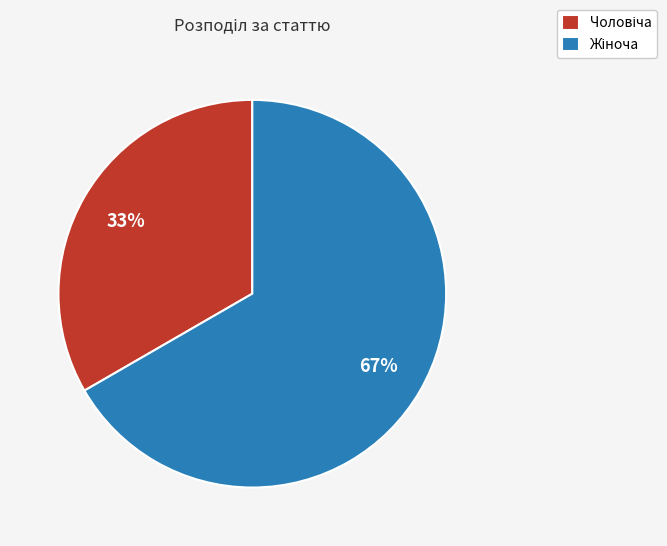

Is there a majority slice in this chart?

Yes